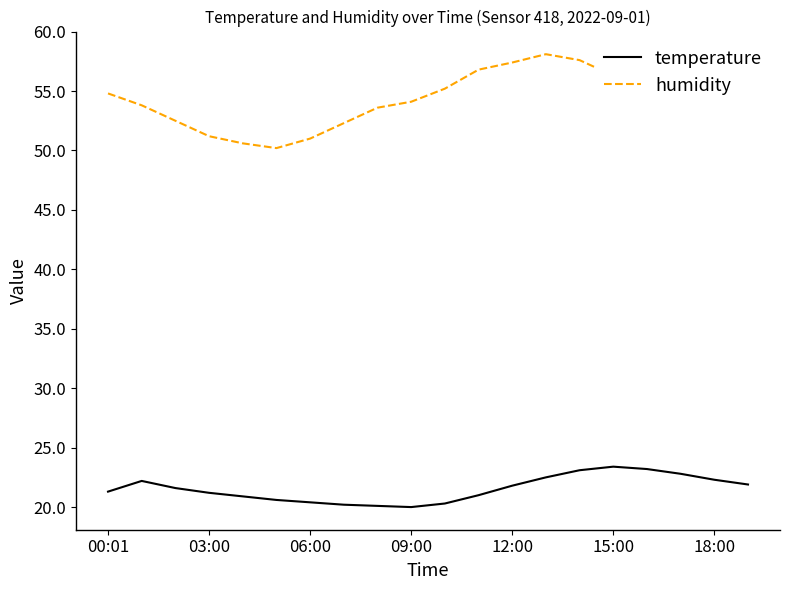

True or false: temperature and humidity intersect in this chart.

False